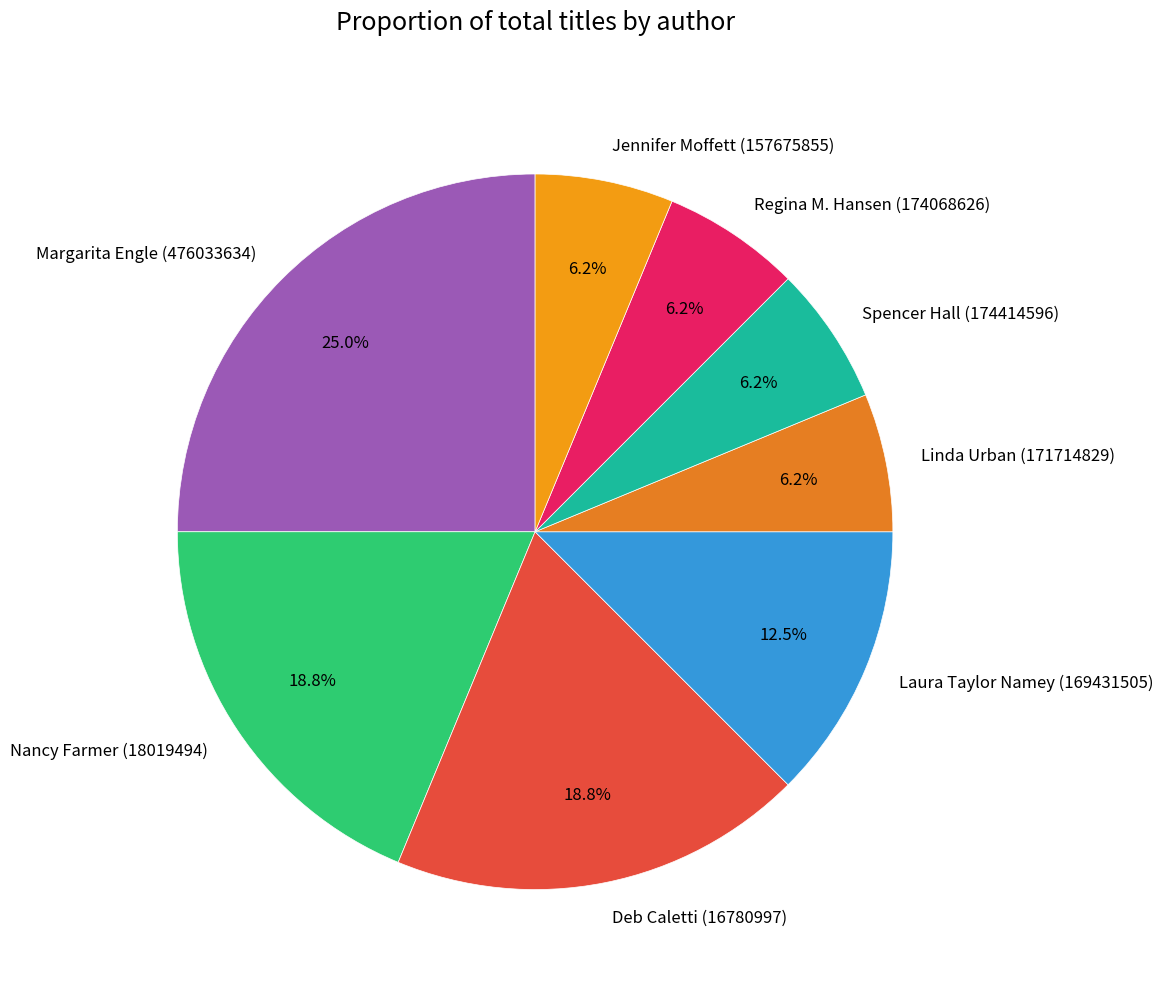

What percentage is the Linda Urban (171714829) slice, to the nearest percent?

6%